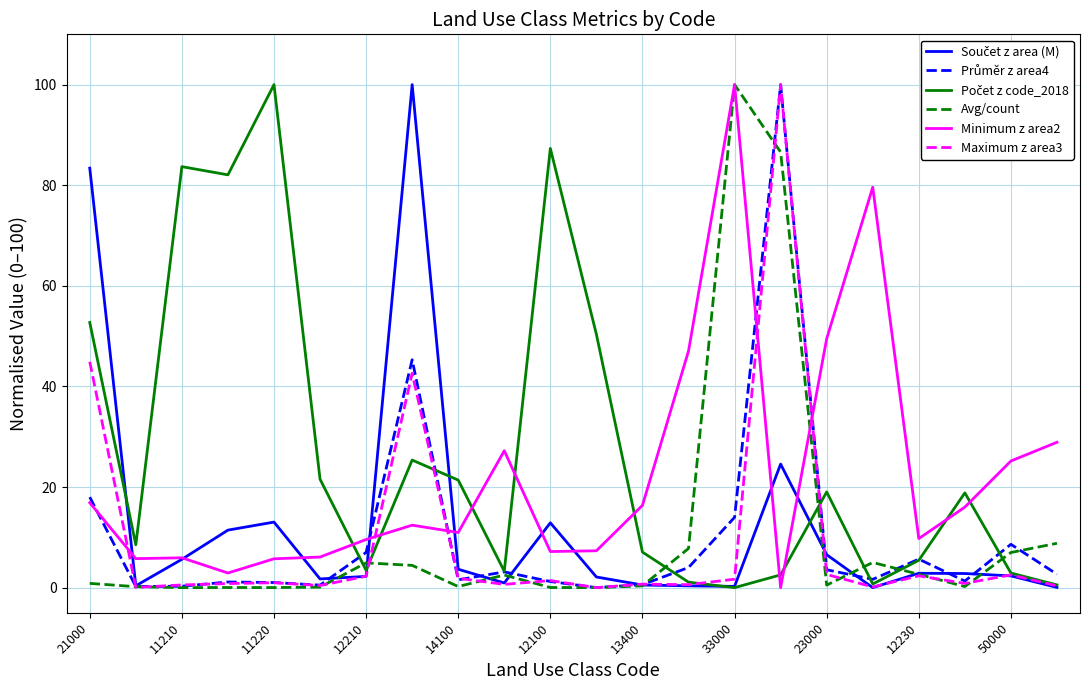

Is this an area chart (filled region under the line)?

No